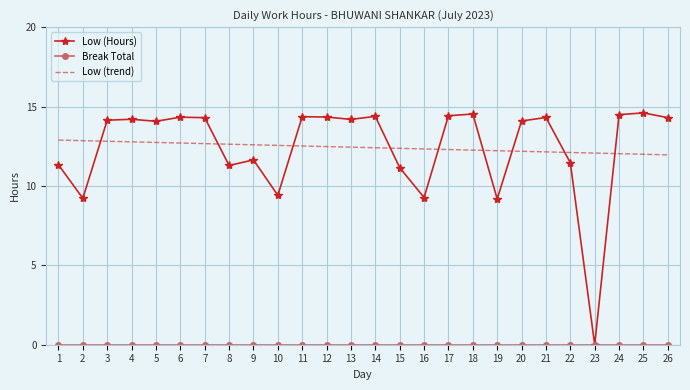

Where do Low (Hours) and Low (trend) first cross each other?

2 and 3